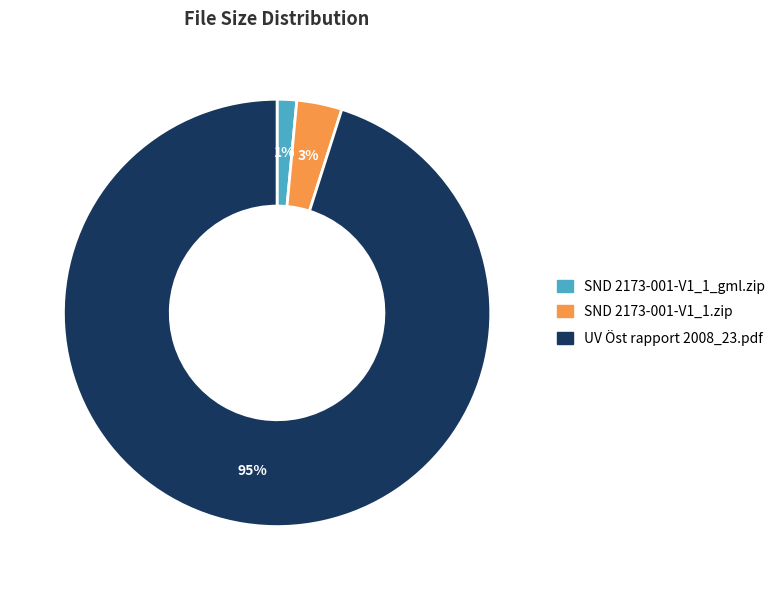

Combined, do SND 2173-001-V1_1.zip and SND 2173-001-V1_1_gml.zip account for over 50%?

No